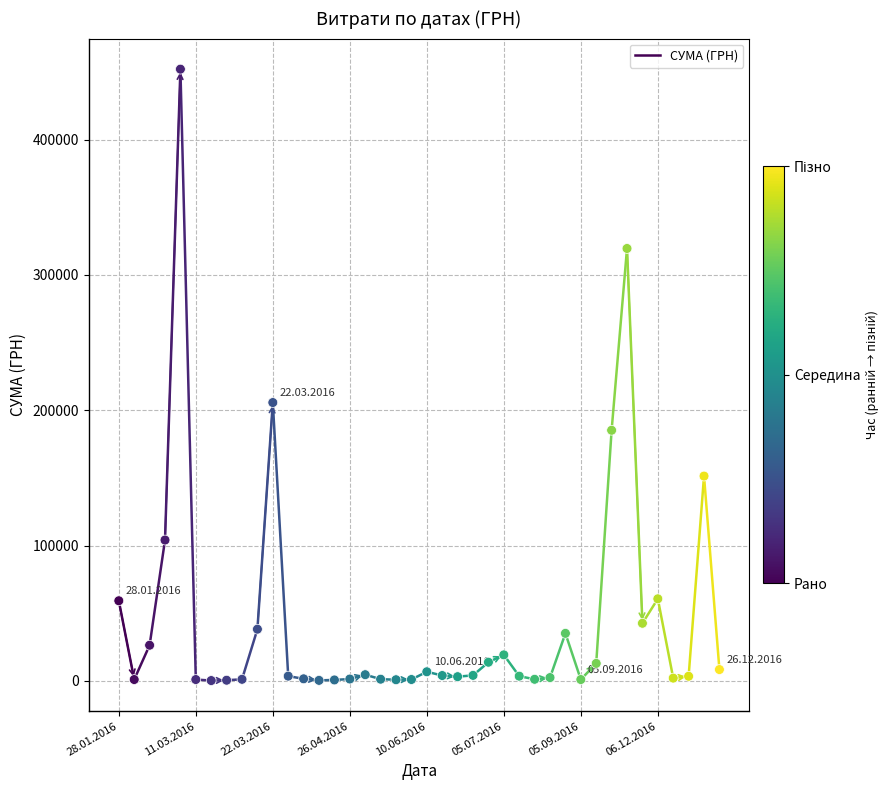

What Y value in the scatter plot is closest to 226175?

205710.5